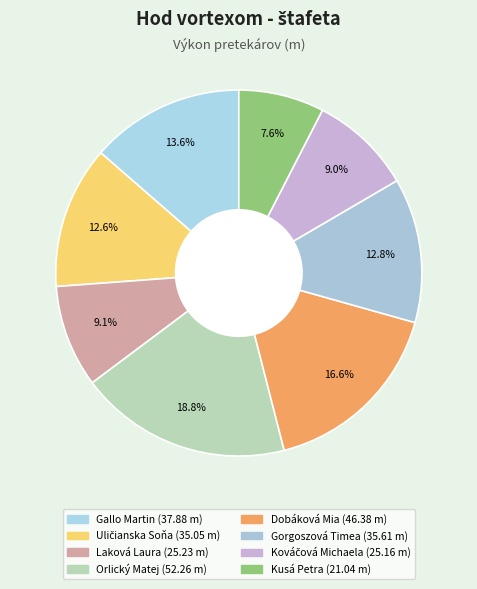

How many slices are in this pie chart?

8